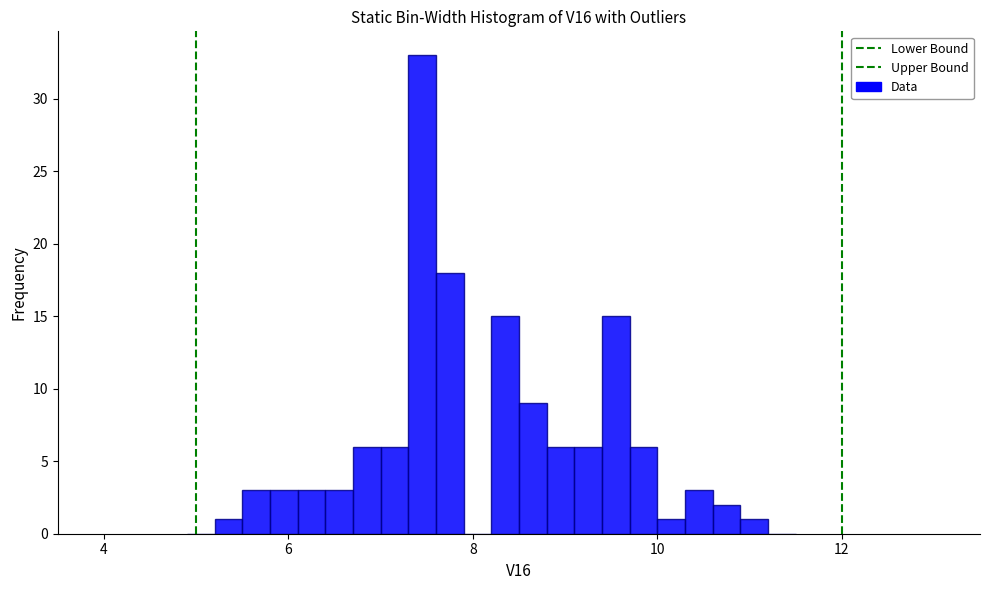

Around what value on the x-axis is the tallest bar? Give the approximate position of its centre, as read against the axis.

7.4